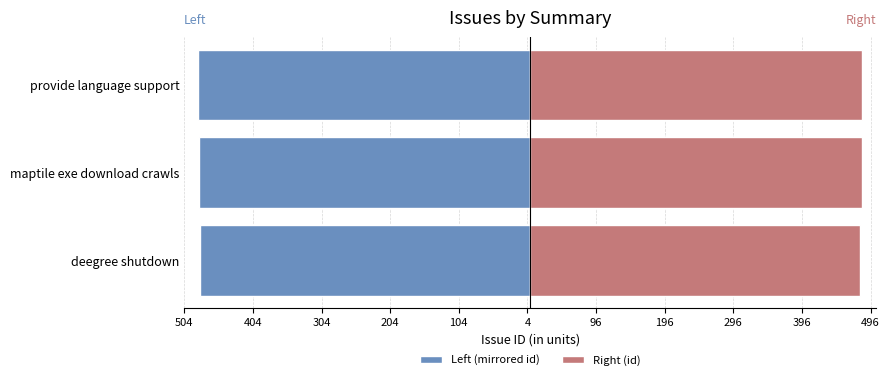

How many bars are there in total?

6